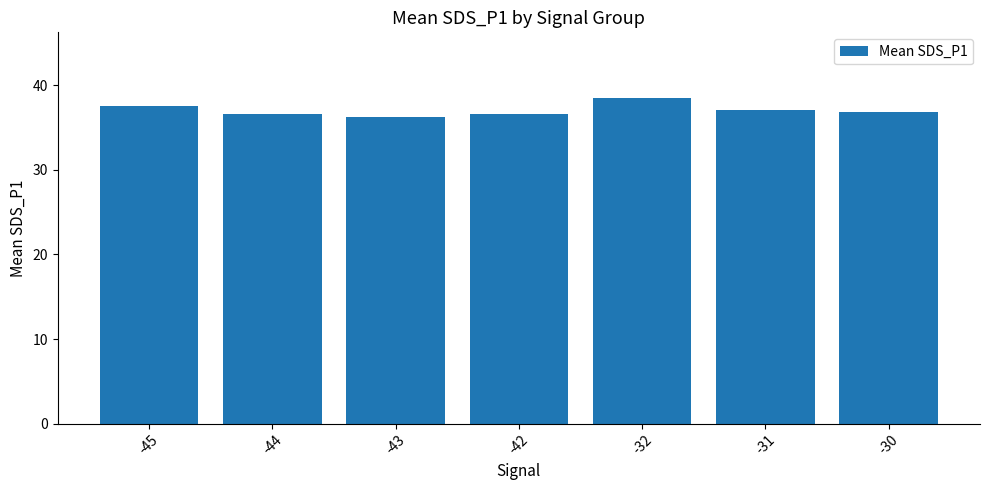

Which has a higher value, -32 or -42?

-32